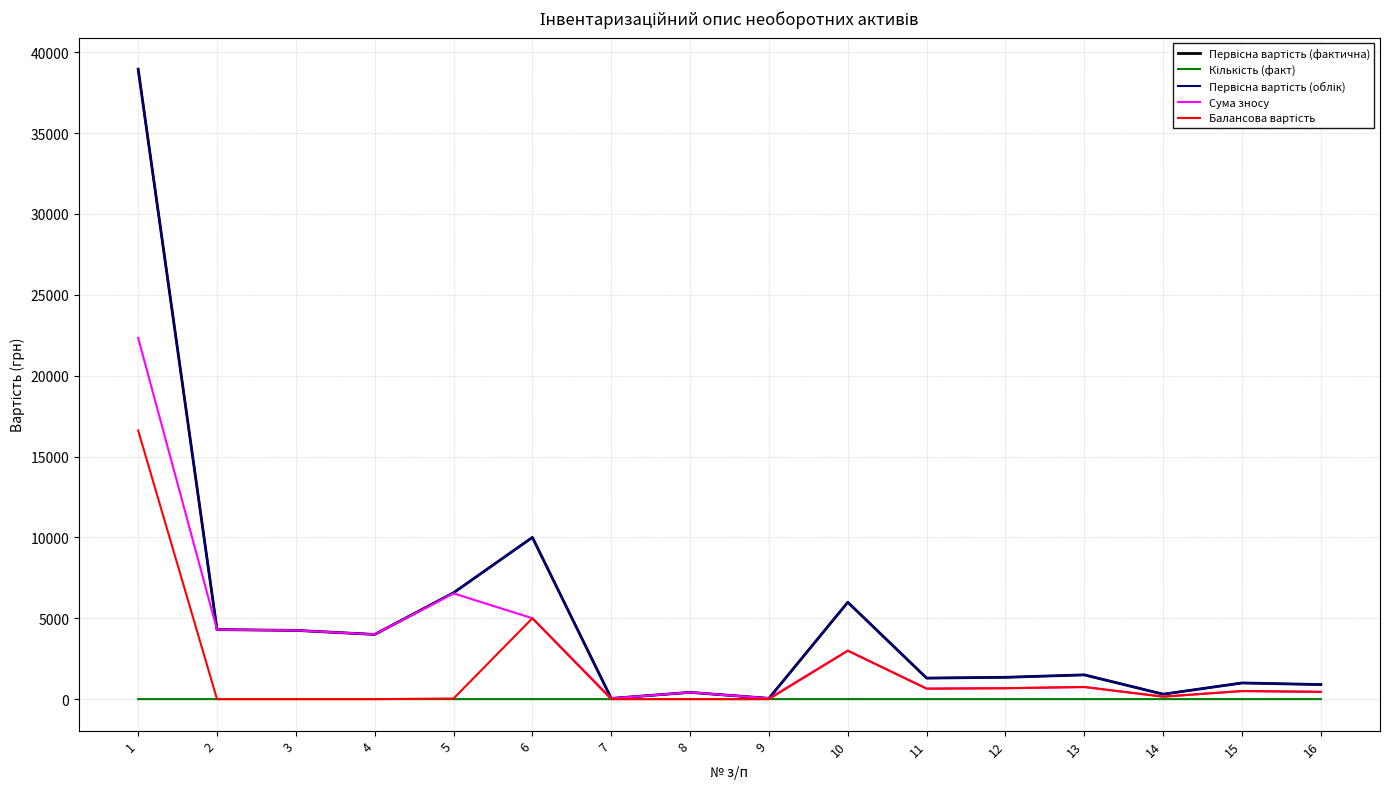

How many lines are shown in the chart?

5